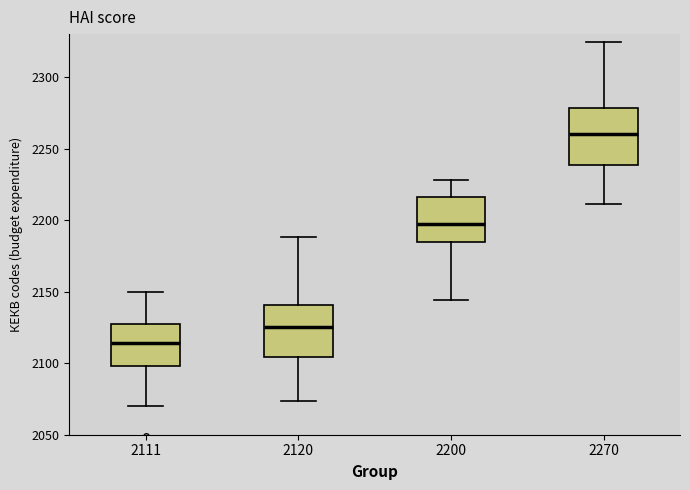

Which box's median line is the highest?

2270